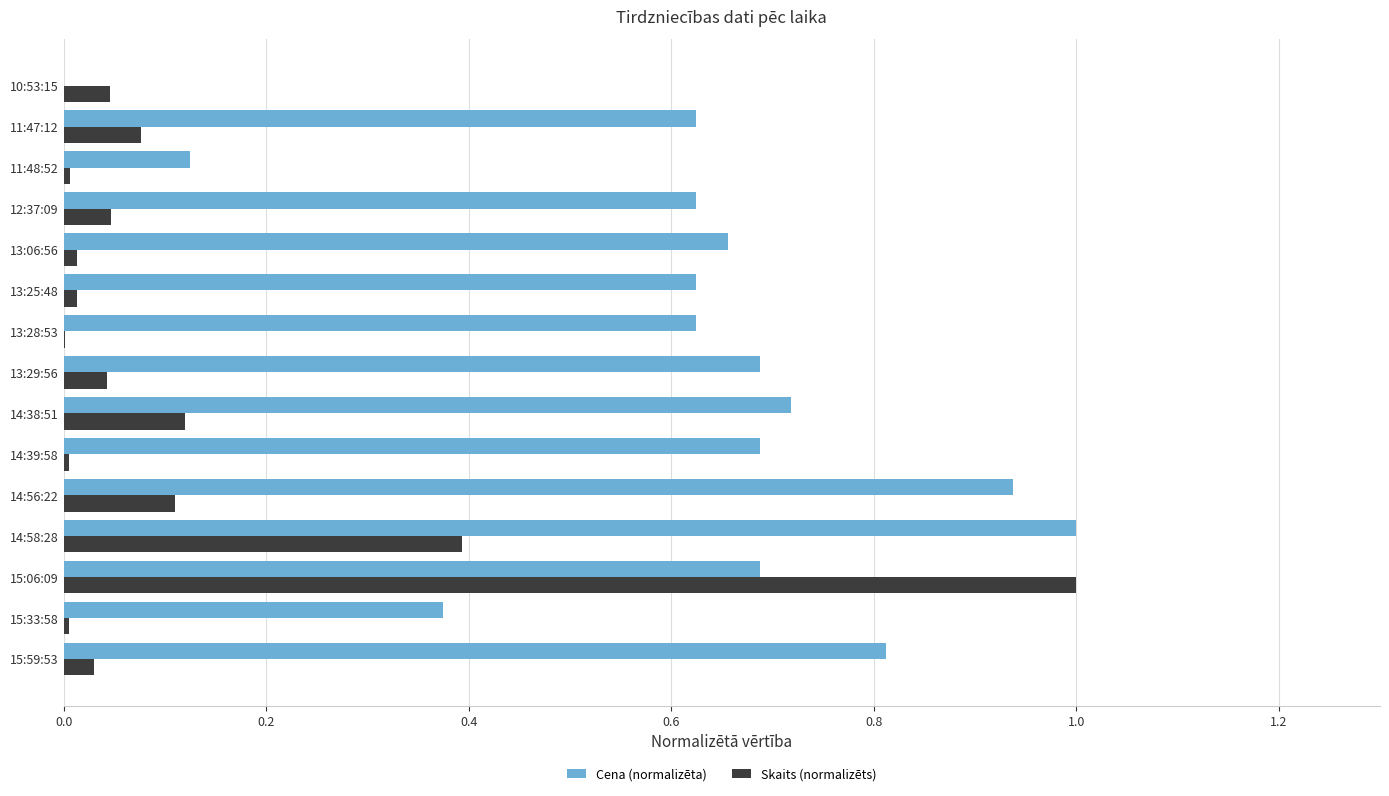

What is the maximum value for Cena (normalizēta)?

1.0